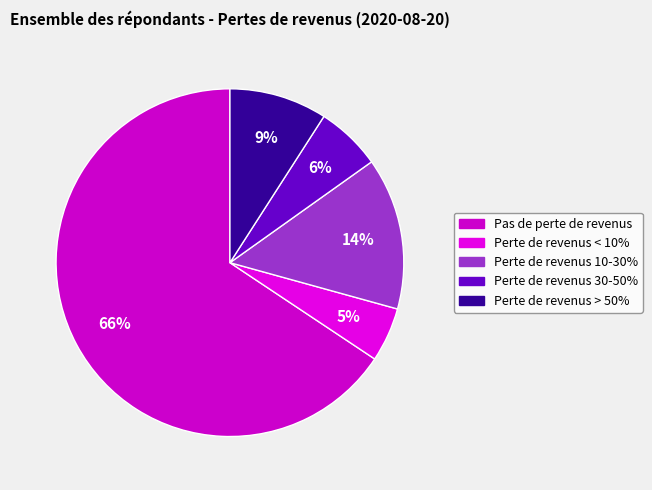

Rank the categories by value from lowest to highest.

Perte de revenus < 10%, Perte de revenus 30-50%, Perte de revenus > 50%, Perte de revenus 10-30%, Pas de perte de revenus